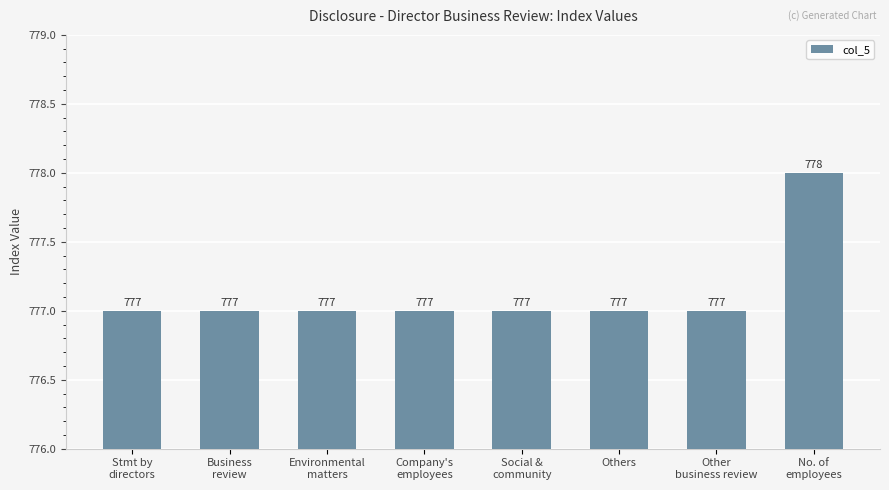

True or false: the data shows 777 at Company's
employees.

True